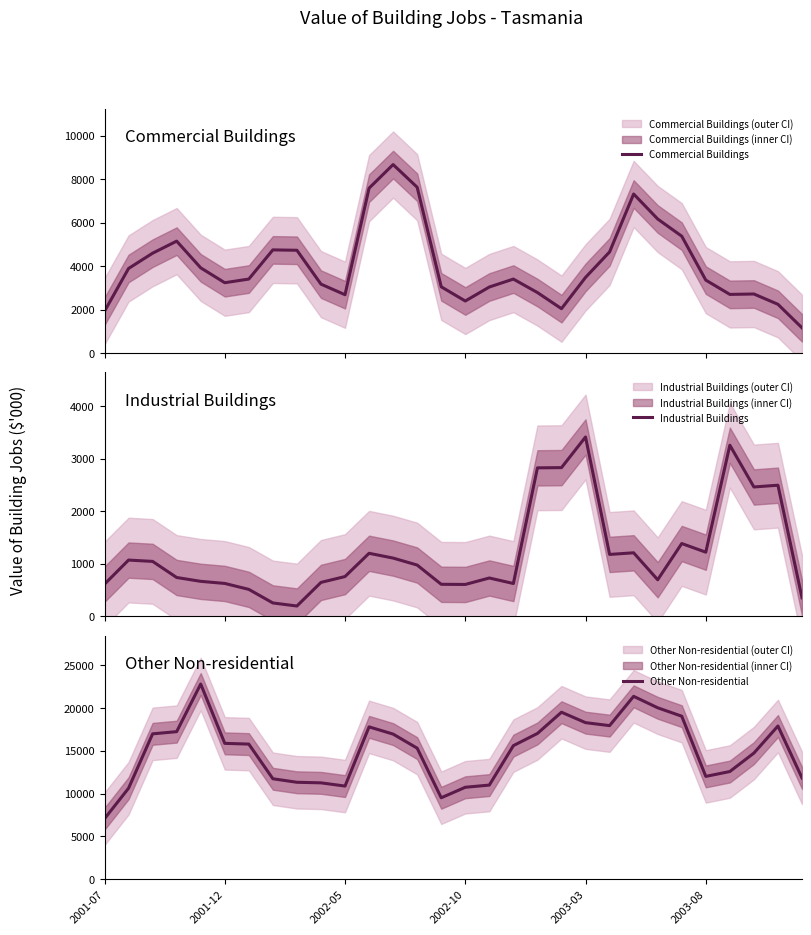

The value of Other Non-residential at 19 is 19501.0. True or false?

True